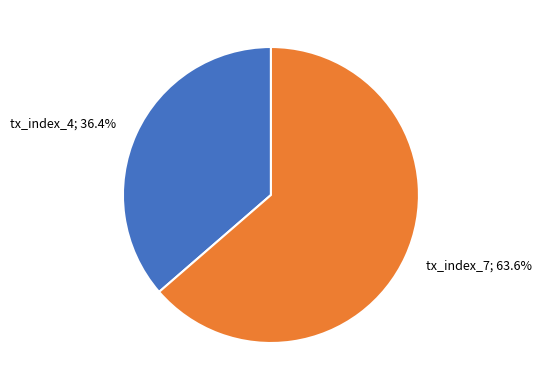

Does any single category account for the majority?

Yes